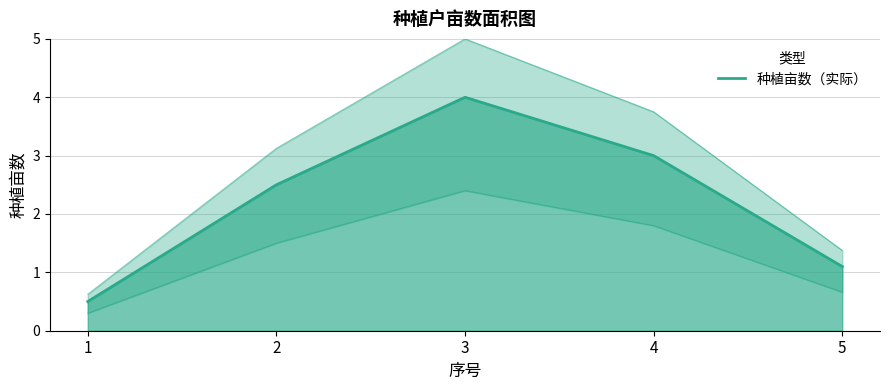

Is it true that the value at 5 is 1.1?

True